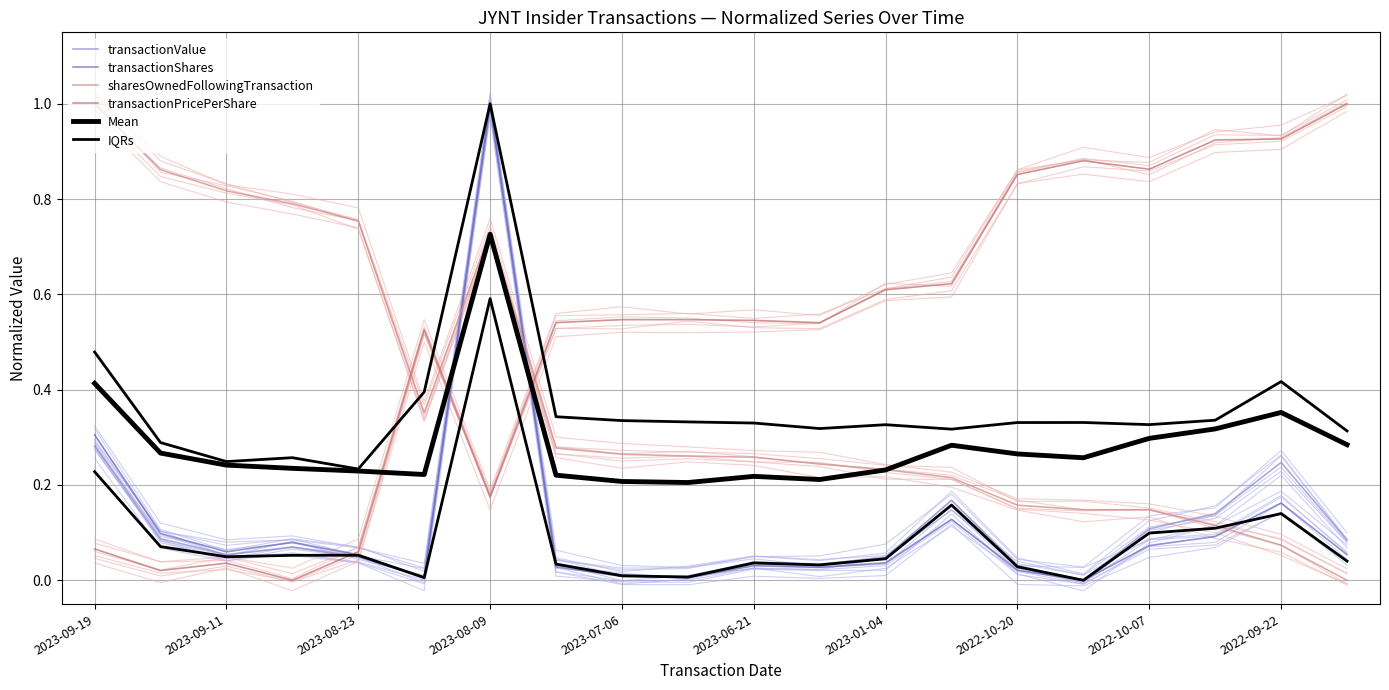

What is the difference between the maximum and minimum values in the transactionValue series?

1.0